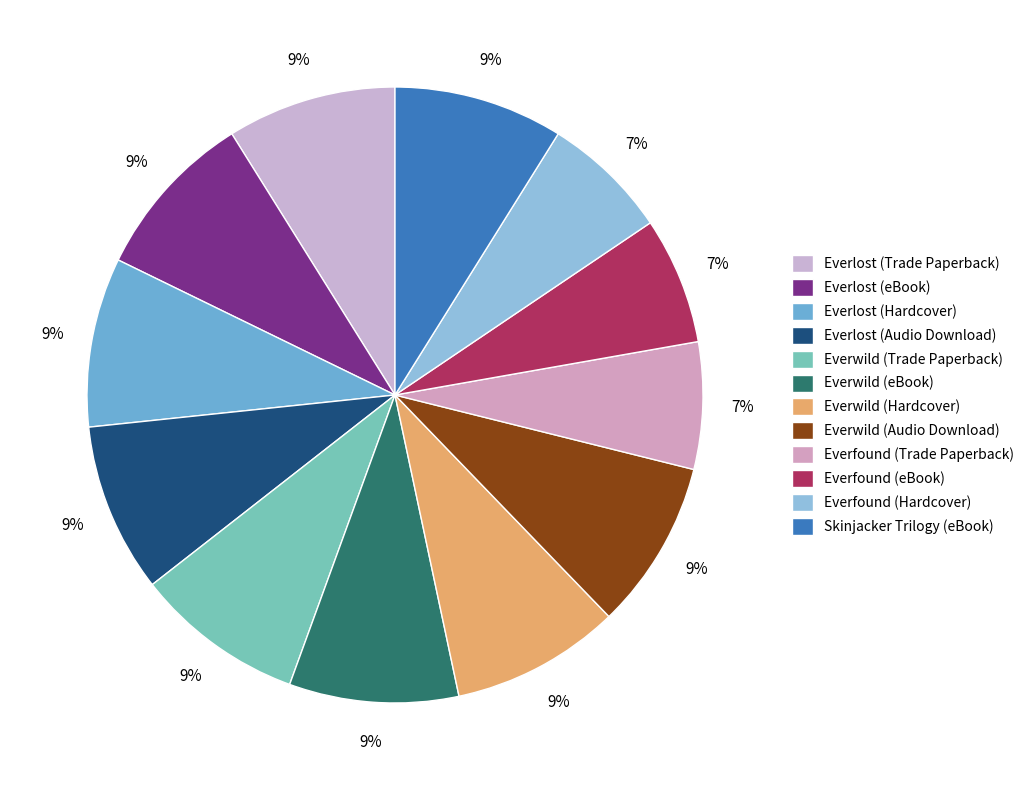

To the nearest percent, what portion does Everlost (Trade Paperback) represent?

9%